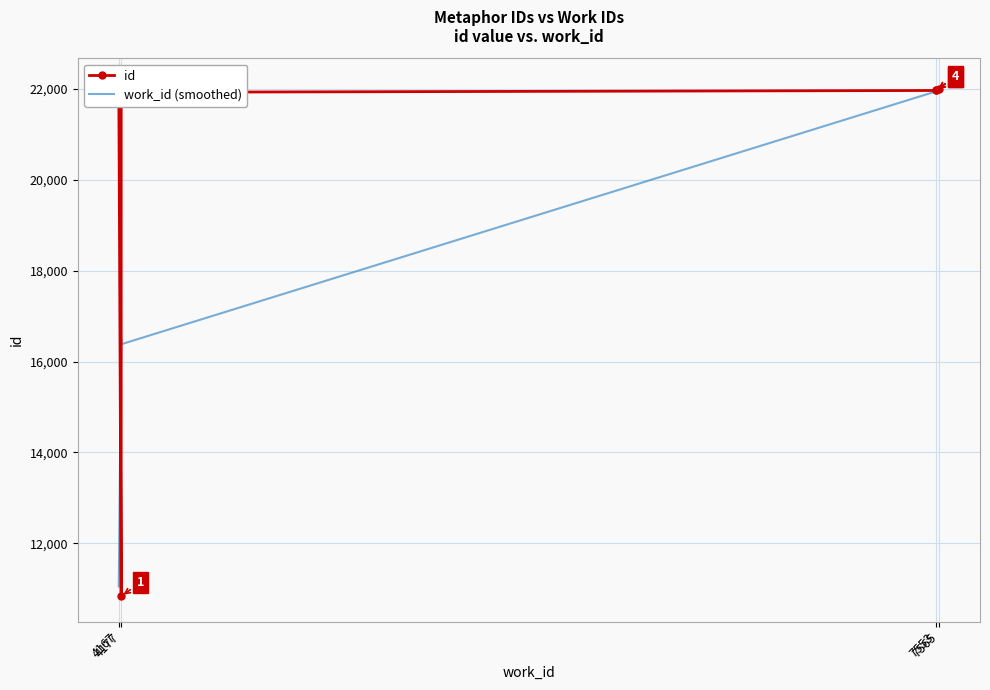

What are all the series names shown in the legend?

id, work_id (smoothed)